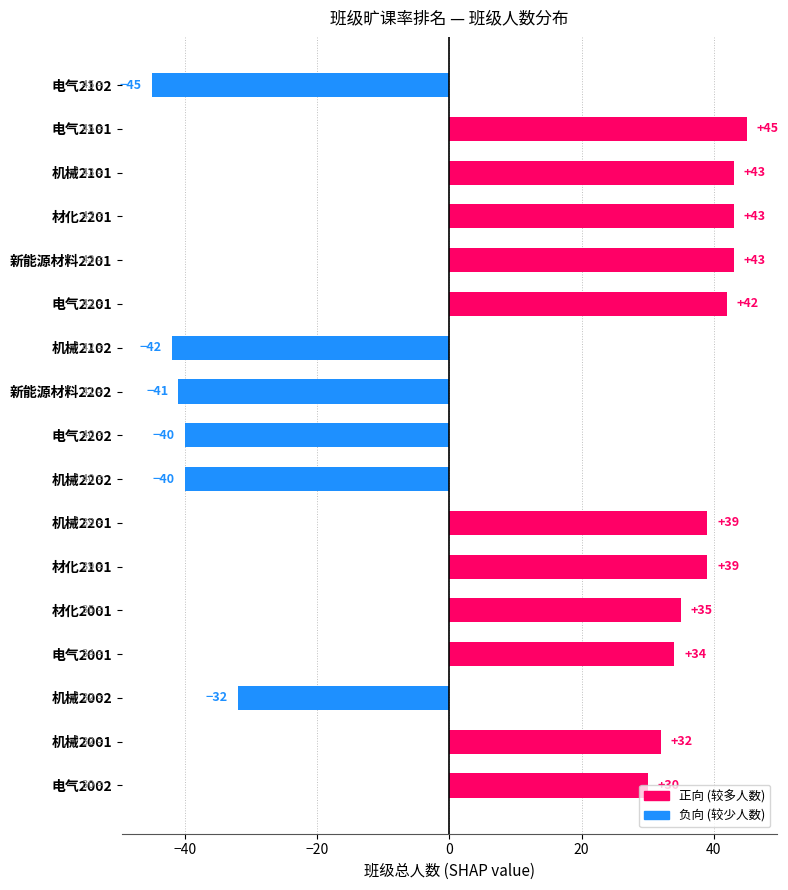

What position from the bottom is 新能源材料2202?

10